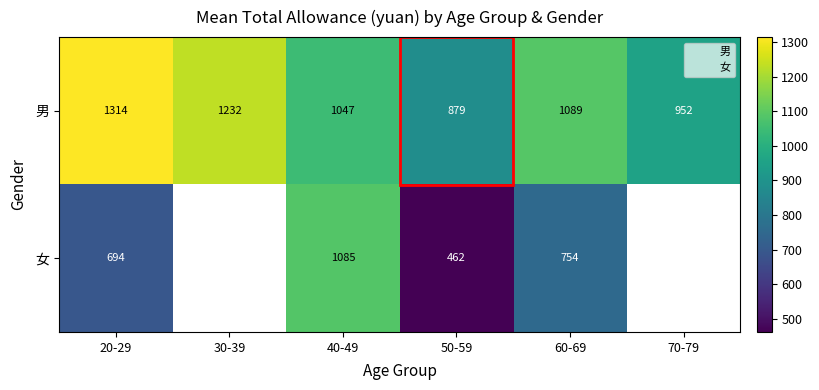

At which label is 女 closest to 773?

60-69